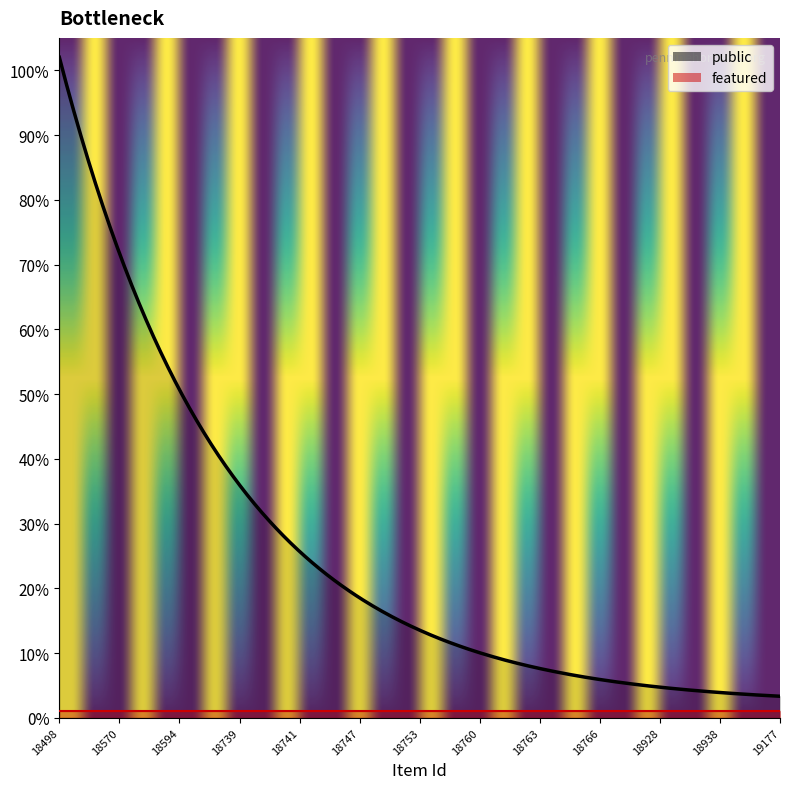

What are all the series names shown in the legend?

public, featured